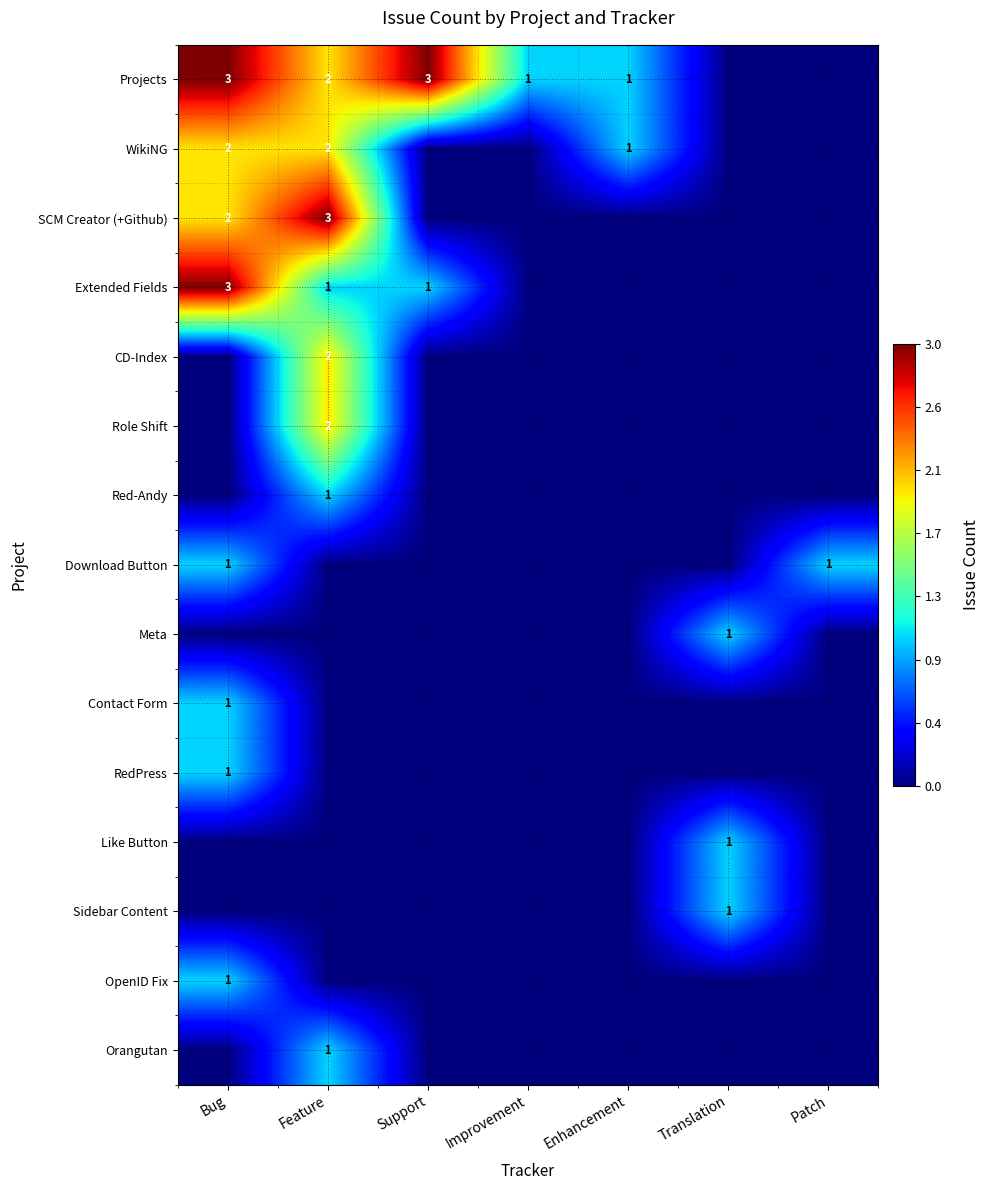

How many positive values does the CD-Index series have?

1